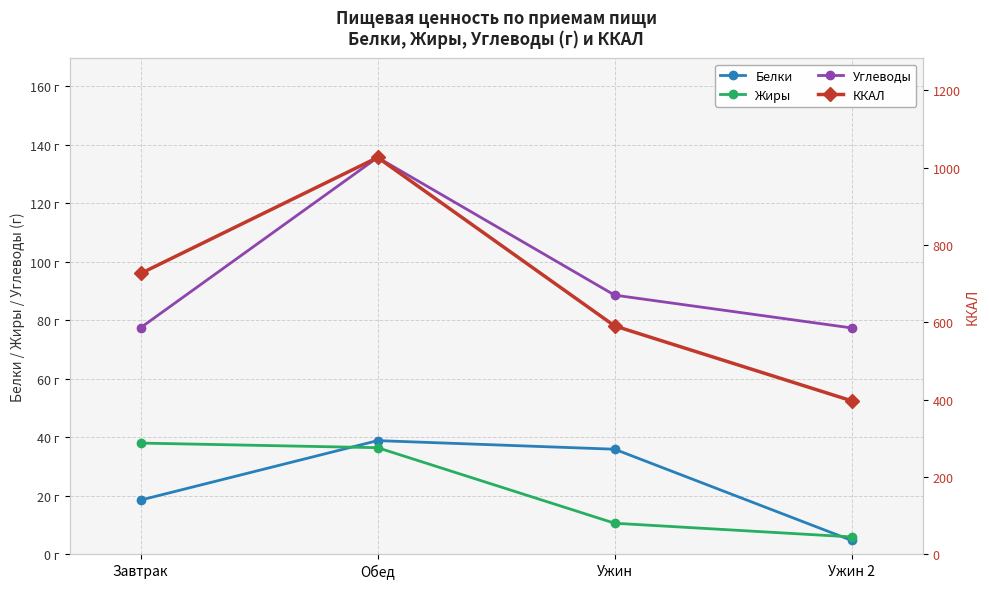

What is the sum of all Белки values?

97.9